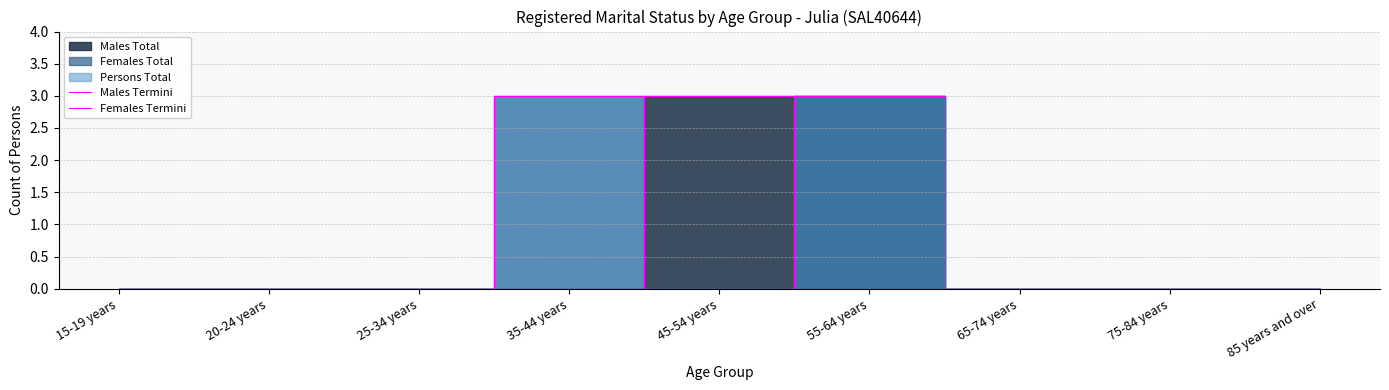

The Males Termini series shows 0 at 20-24 years. True or false?

True